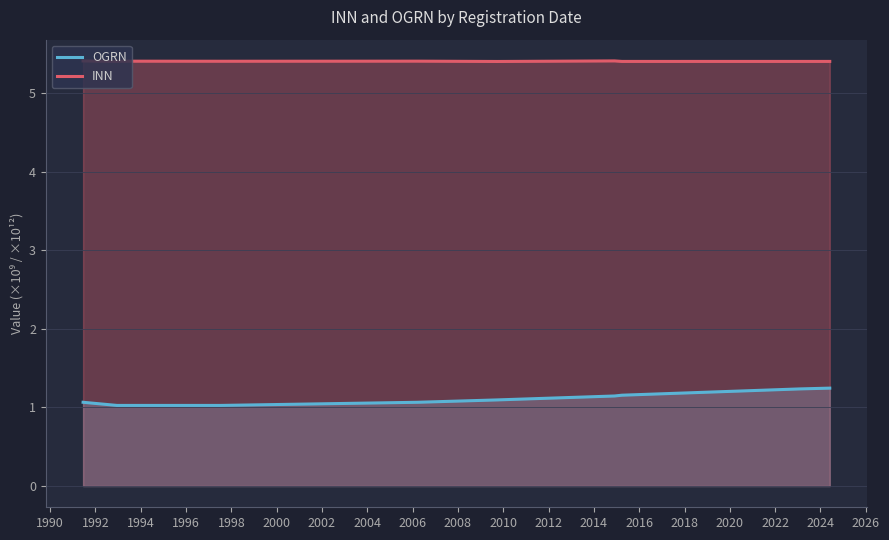

Which series has the largest total across all categories?

INN